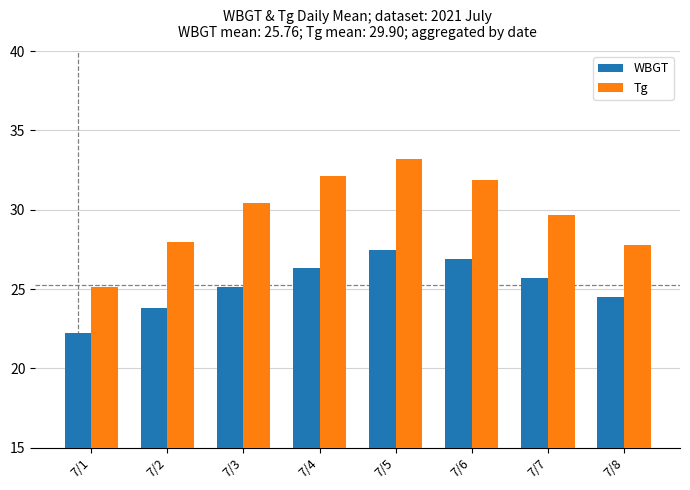

At which label does WBGT reach its peak?

7/5